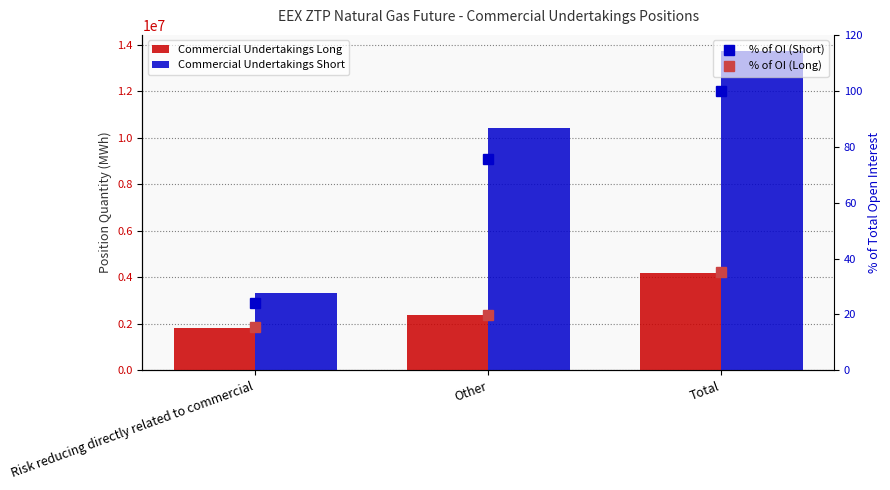

What is the label of the 2nd bar from the right?

Other